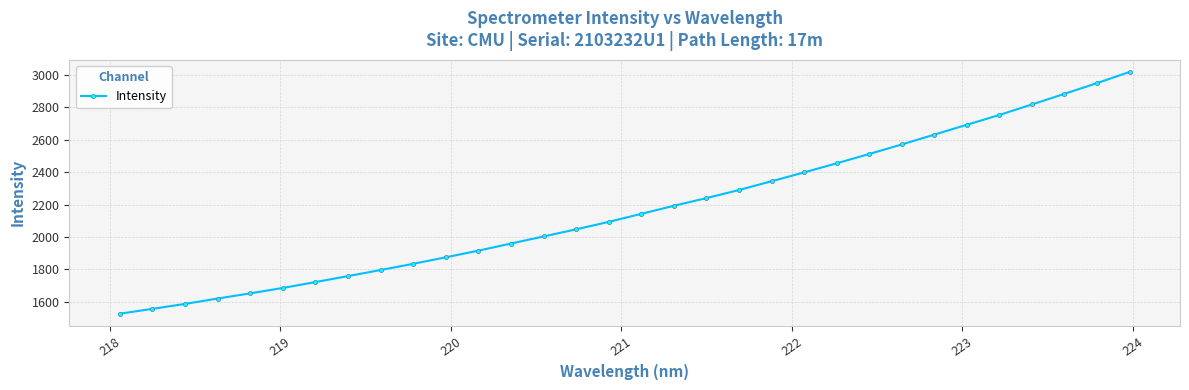

True or false: the data has more than 2 interior local peaks.

False